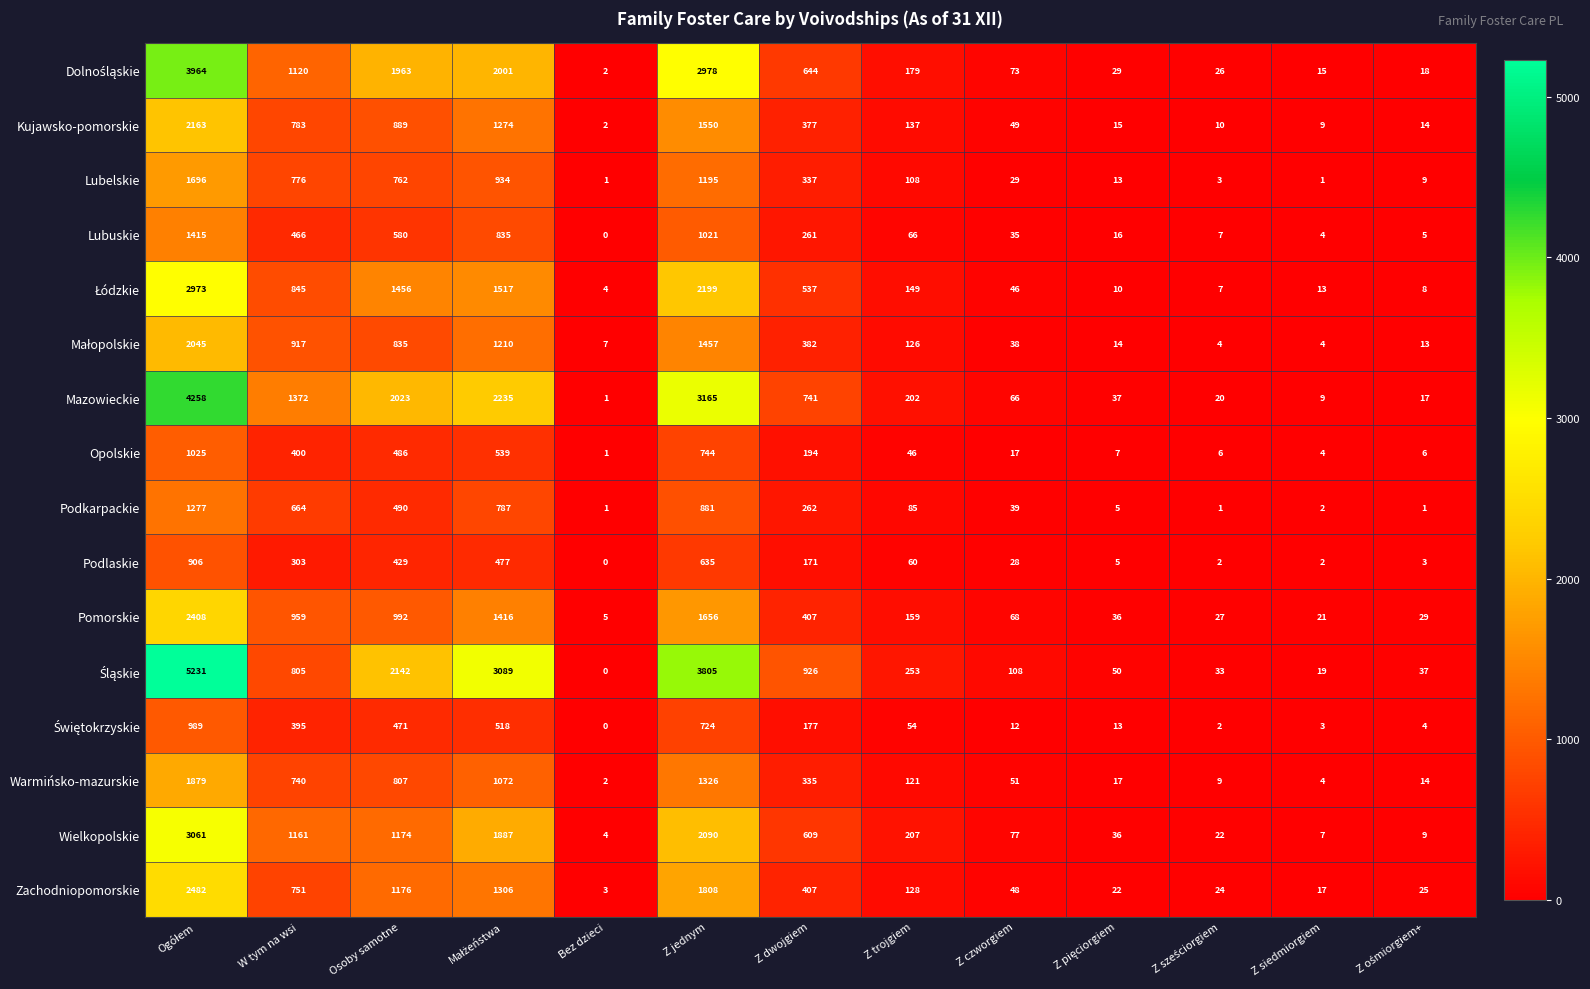

The Podkarpackie series shows 294 at Osoby samotne. True or false?

False